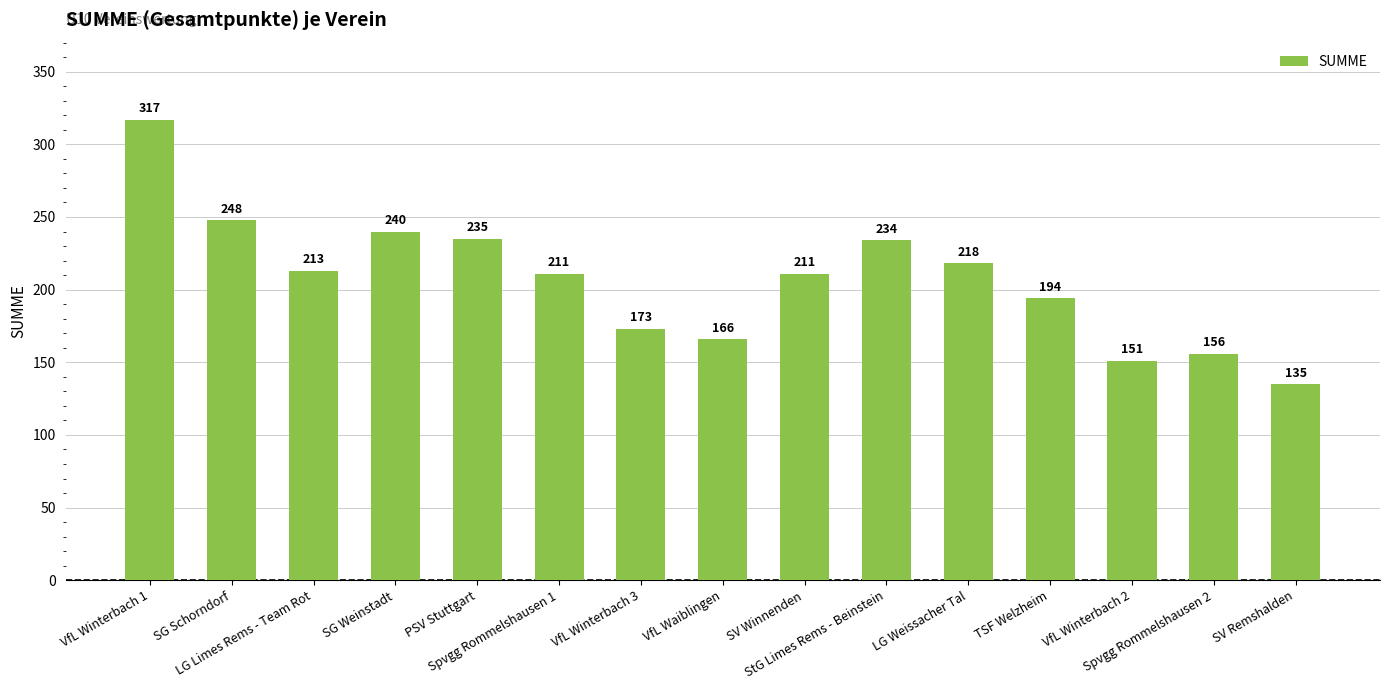

What is the smallest value displayed?

135